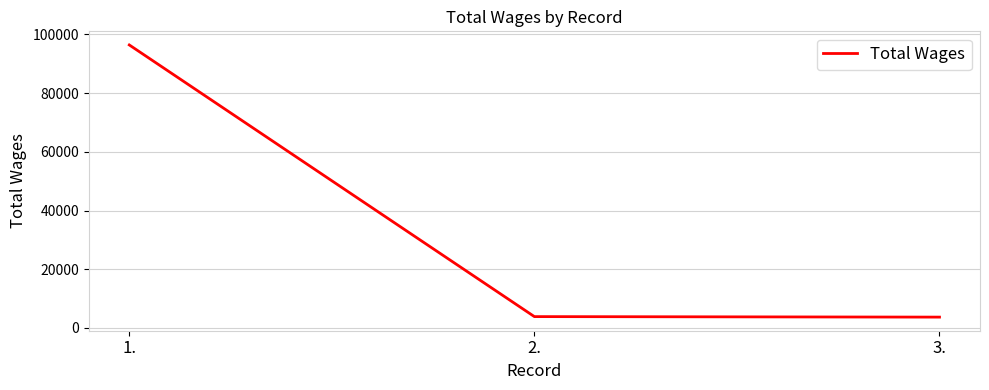

What is the greatest value displayed?

96396